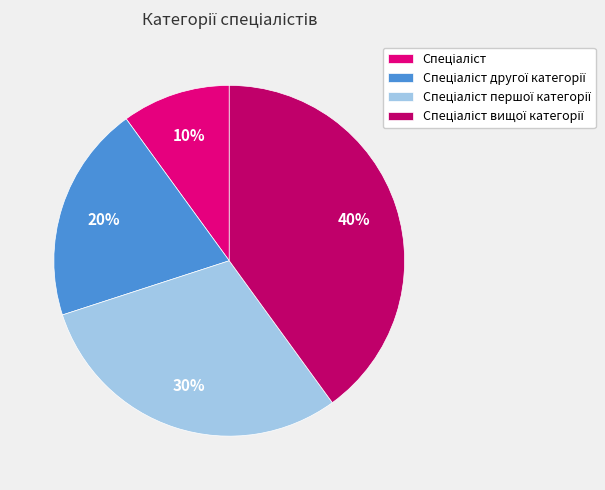

To the nearest percent, what is the average slice percentage?

25%